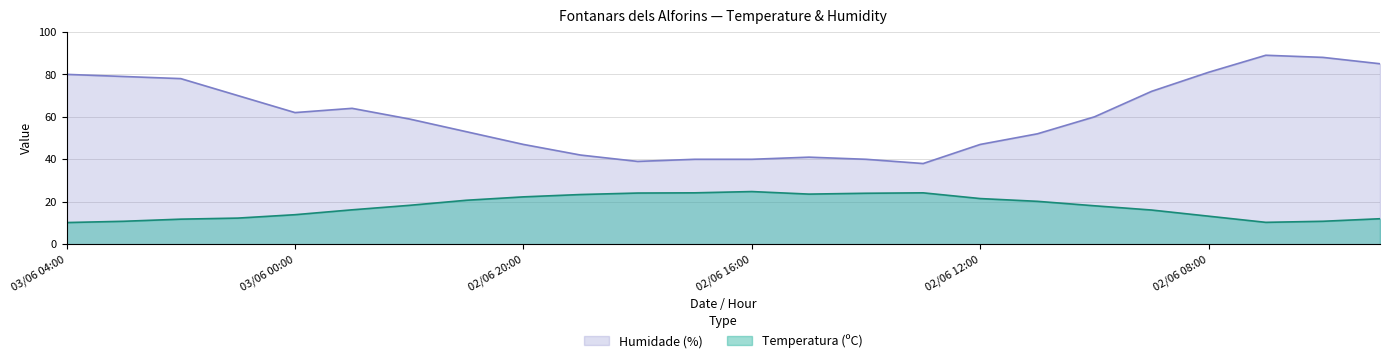

Is it true that Temperatura (ºC) equals 16.1 at 02/06 09:00?

True